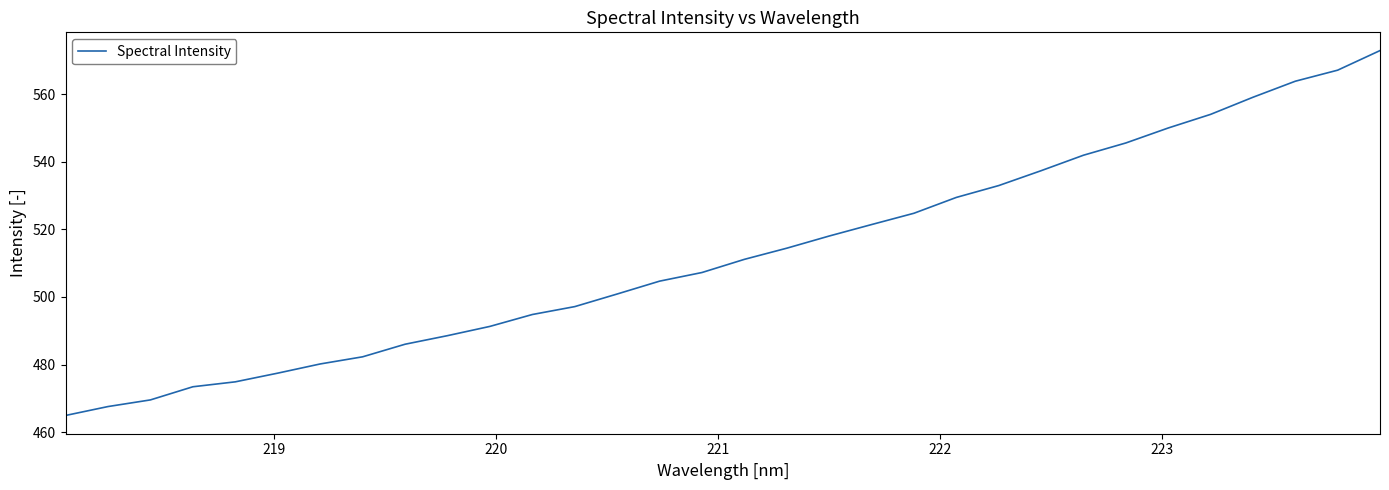

What is the maximum value shown in the chart?

572.9